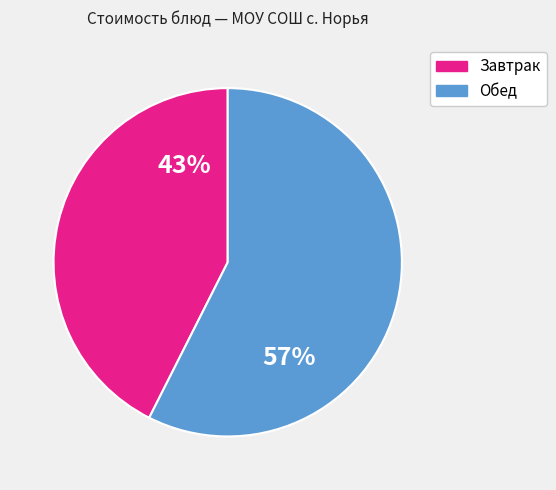

Does any single category account for the majority?

Yes